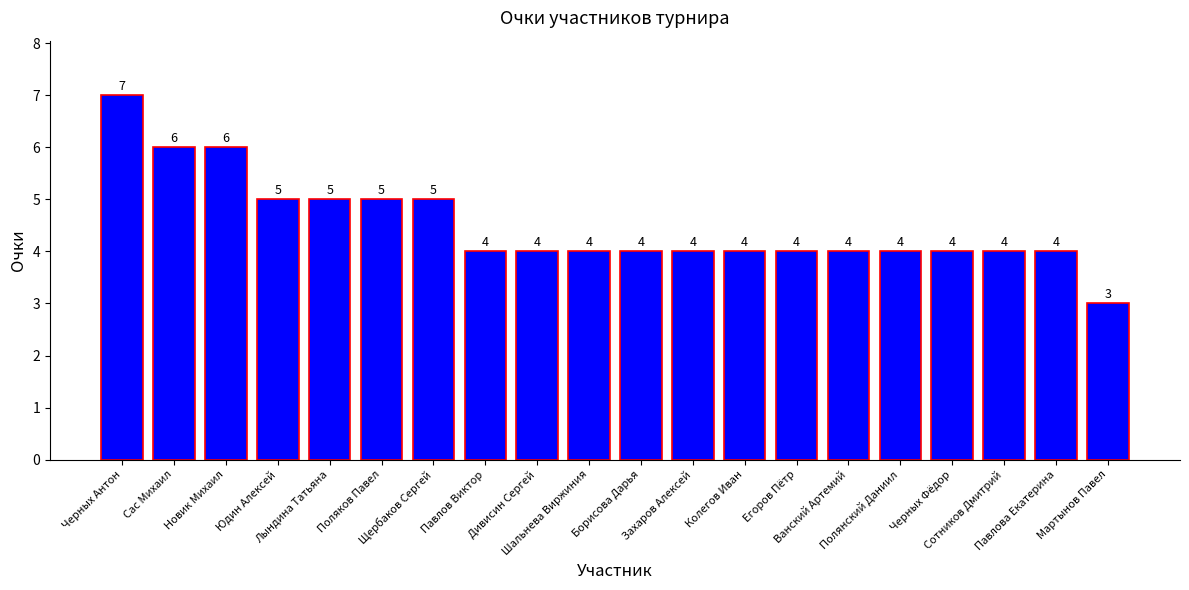

At which label does the data first exceed 4?

Черных Антон